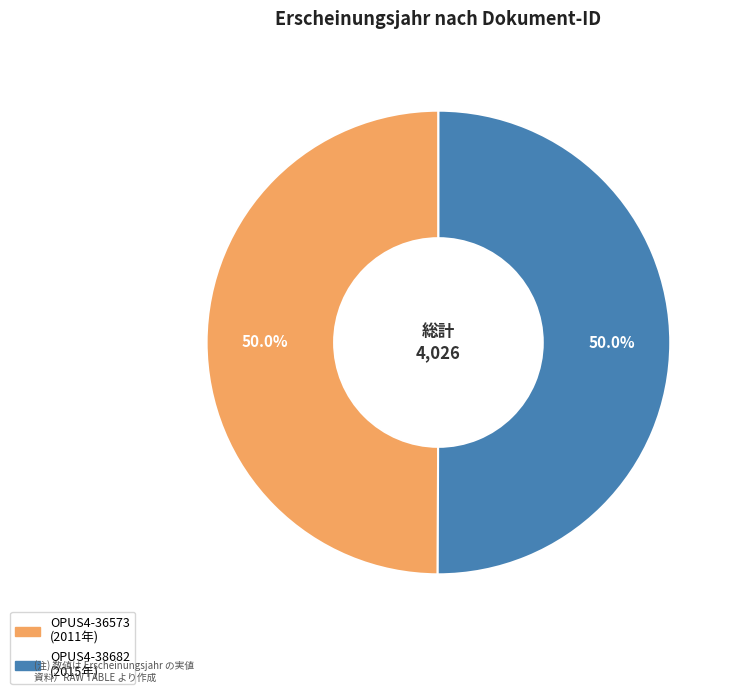

Count the number of slices in the pie.

2